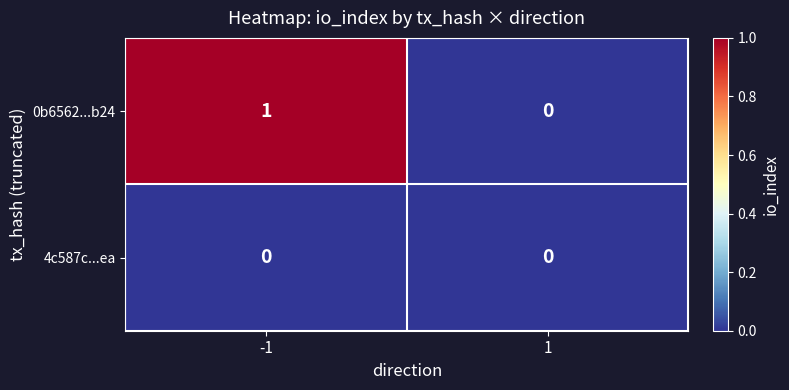

Is it true that 0b6562...b24 equals 2 at -1?

False